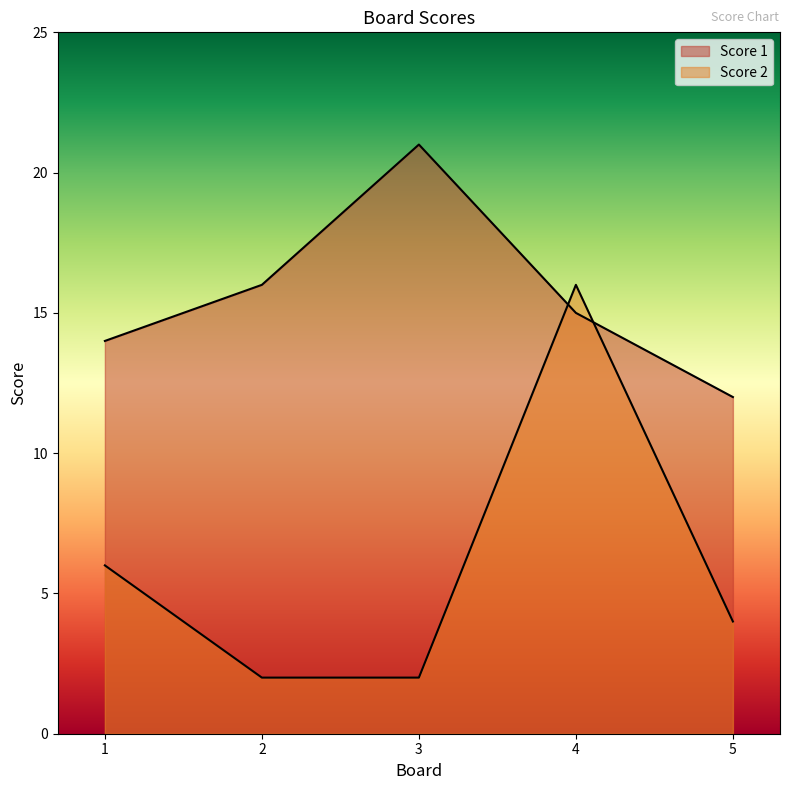

Is it true that Score 2 equals 6 at 1?

True